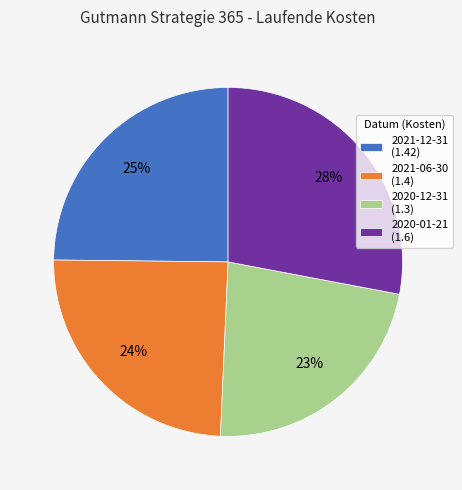

To the nearest percent, what is the average slice percentage?

25%